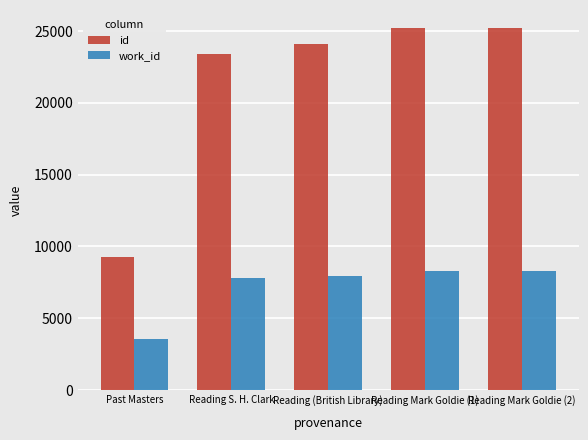

What is the greatest value displayed?

25203